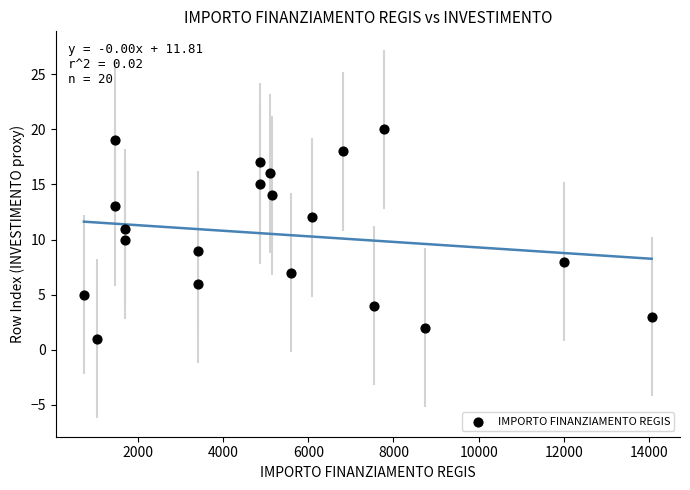

What is the range of X values (max minus min)?

13334